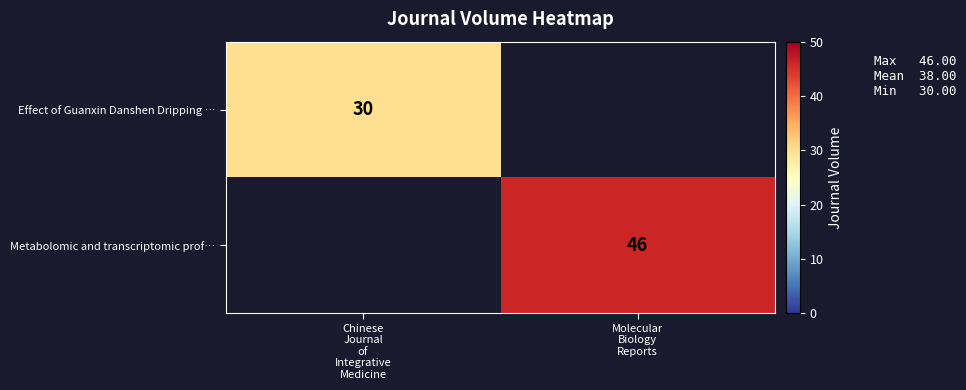

At how many categories does at least one series exceed 43?

1